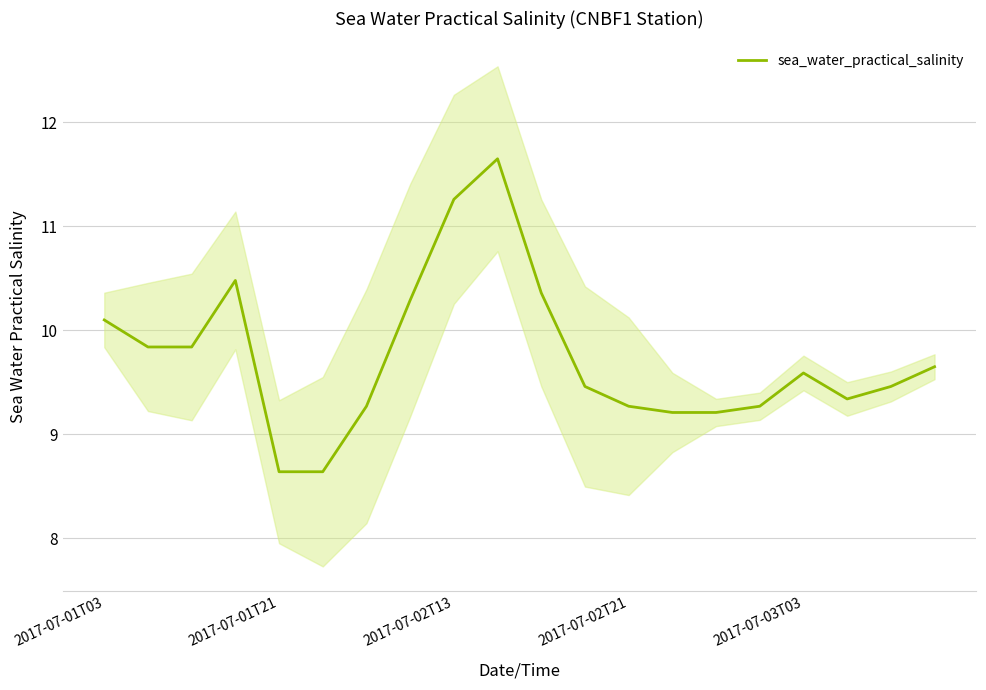

True or false: sea_water_practical_salinity has a value of 8.6 at 2017-07-01T21.

True